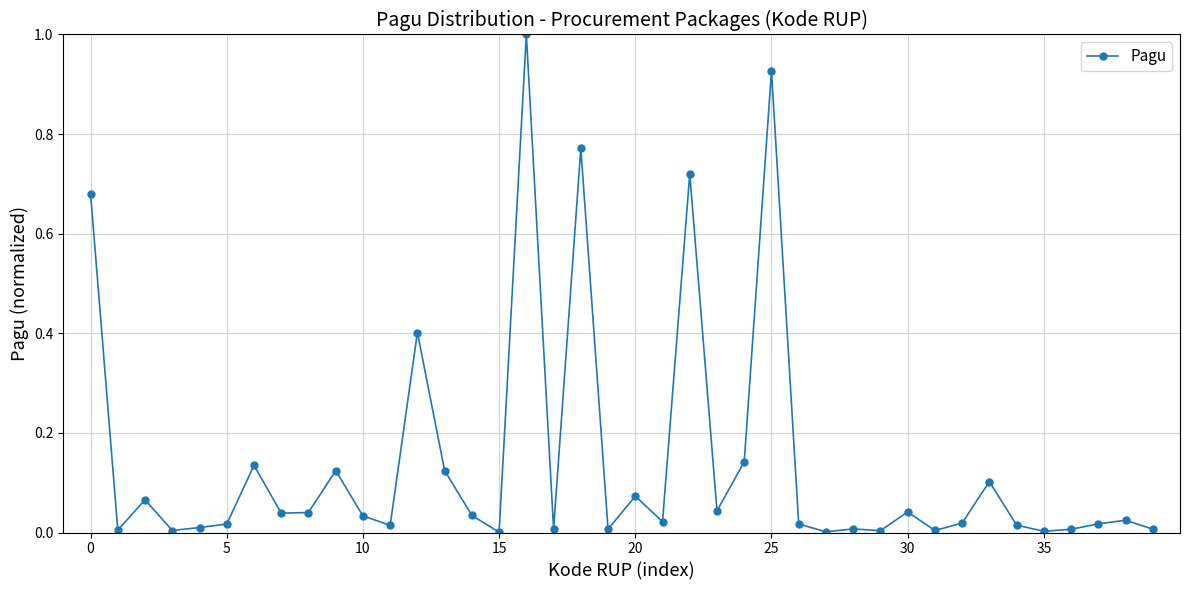

What is the maximum value shown in the chart?

1.0